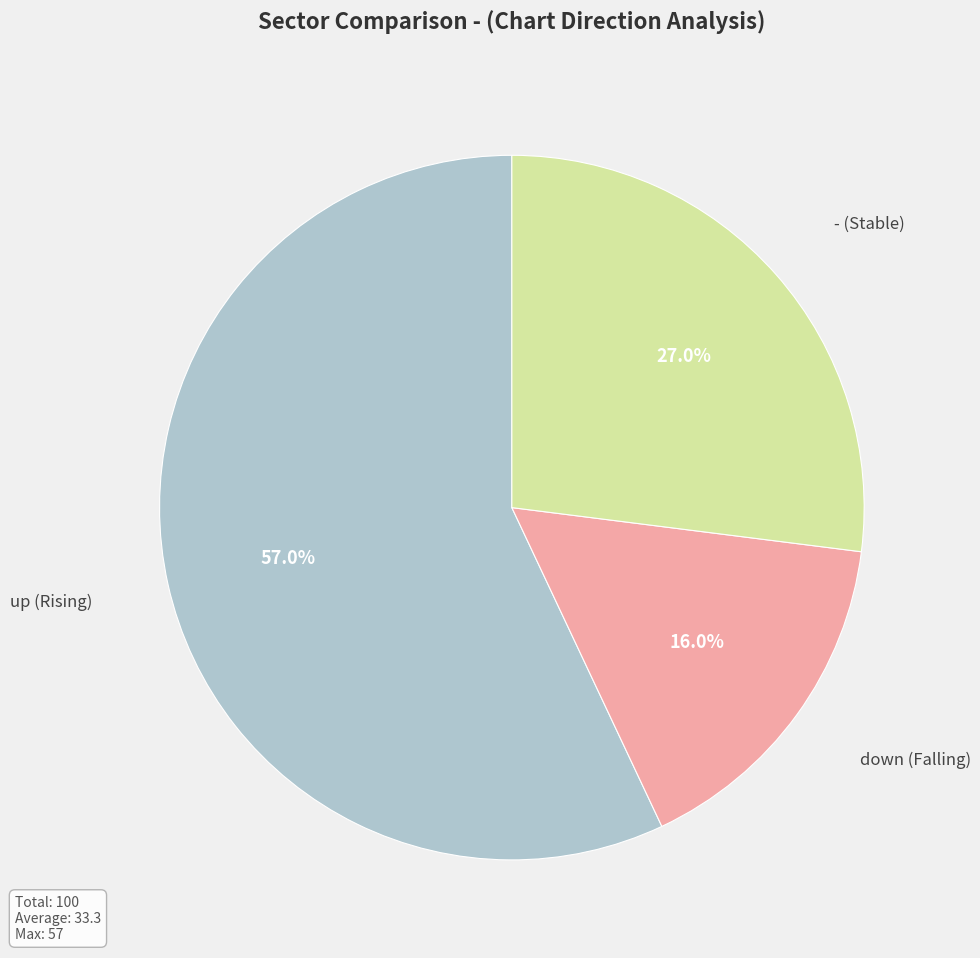

How many segments does this pie chart have?

3